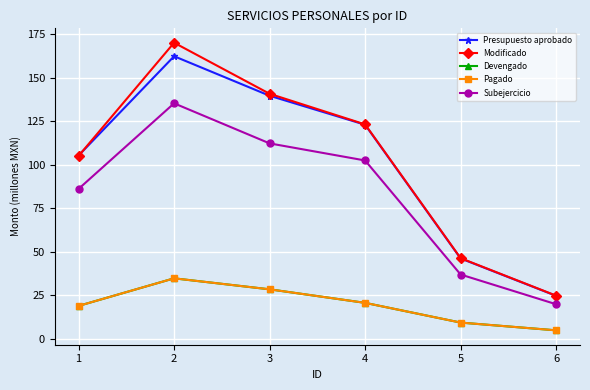

Between 1 and 2, which series saw the biggest shift?

Modificado